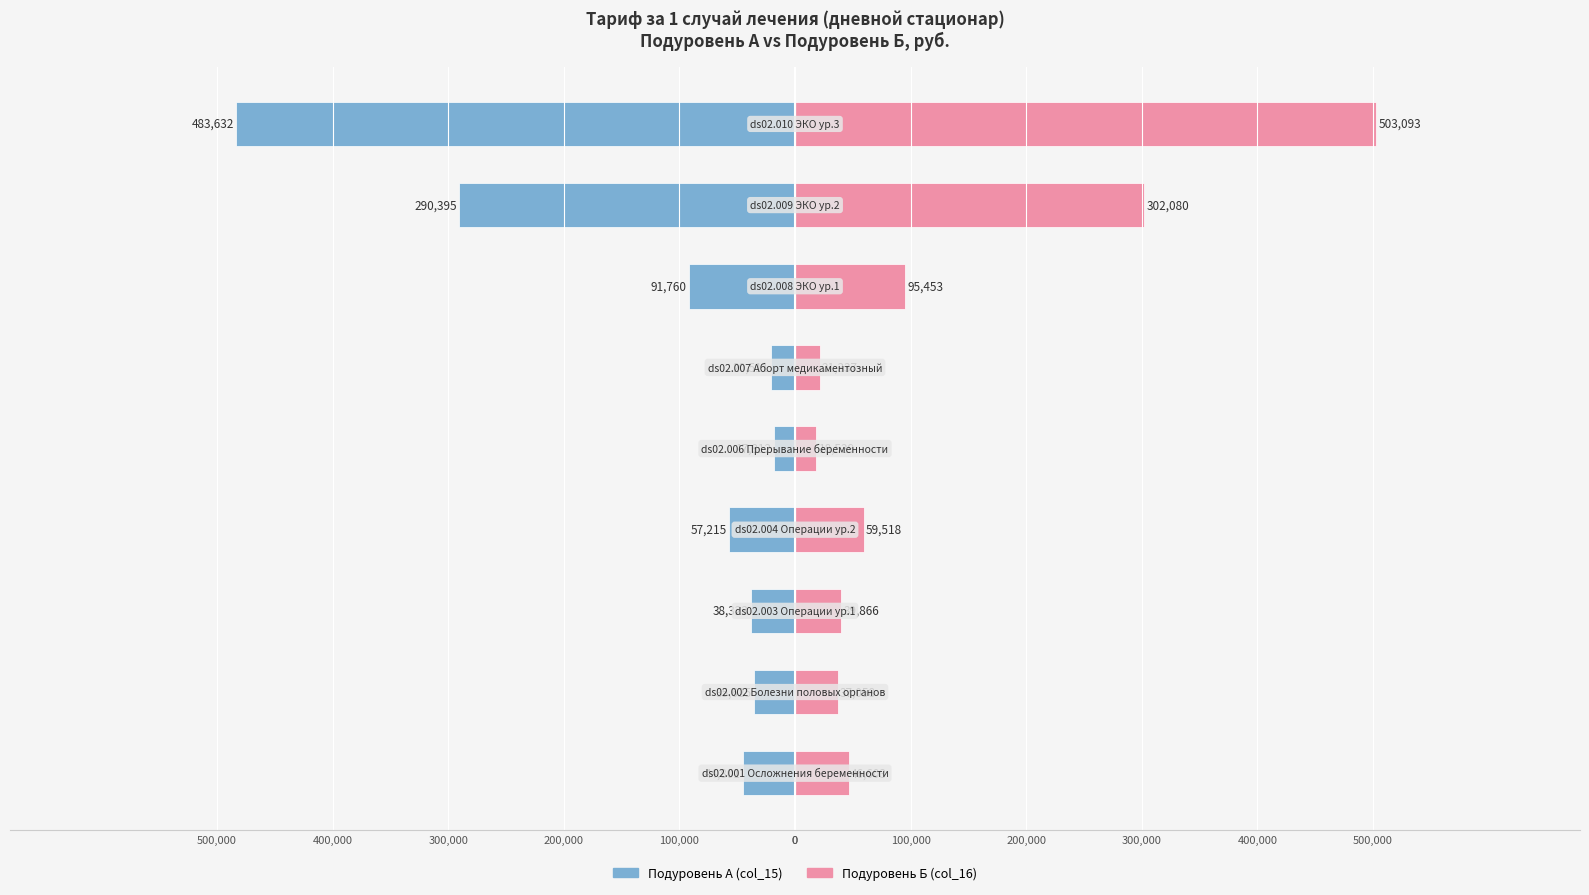

Count the number of categories in the chart.

9